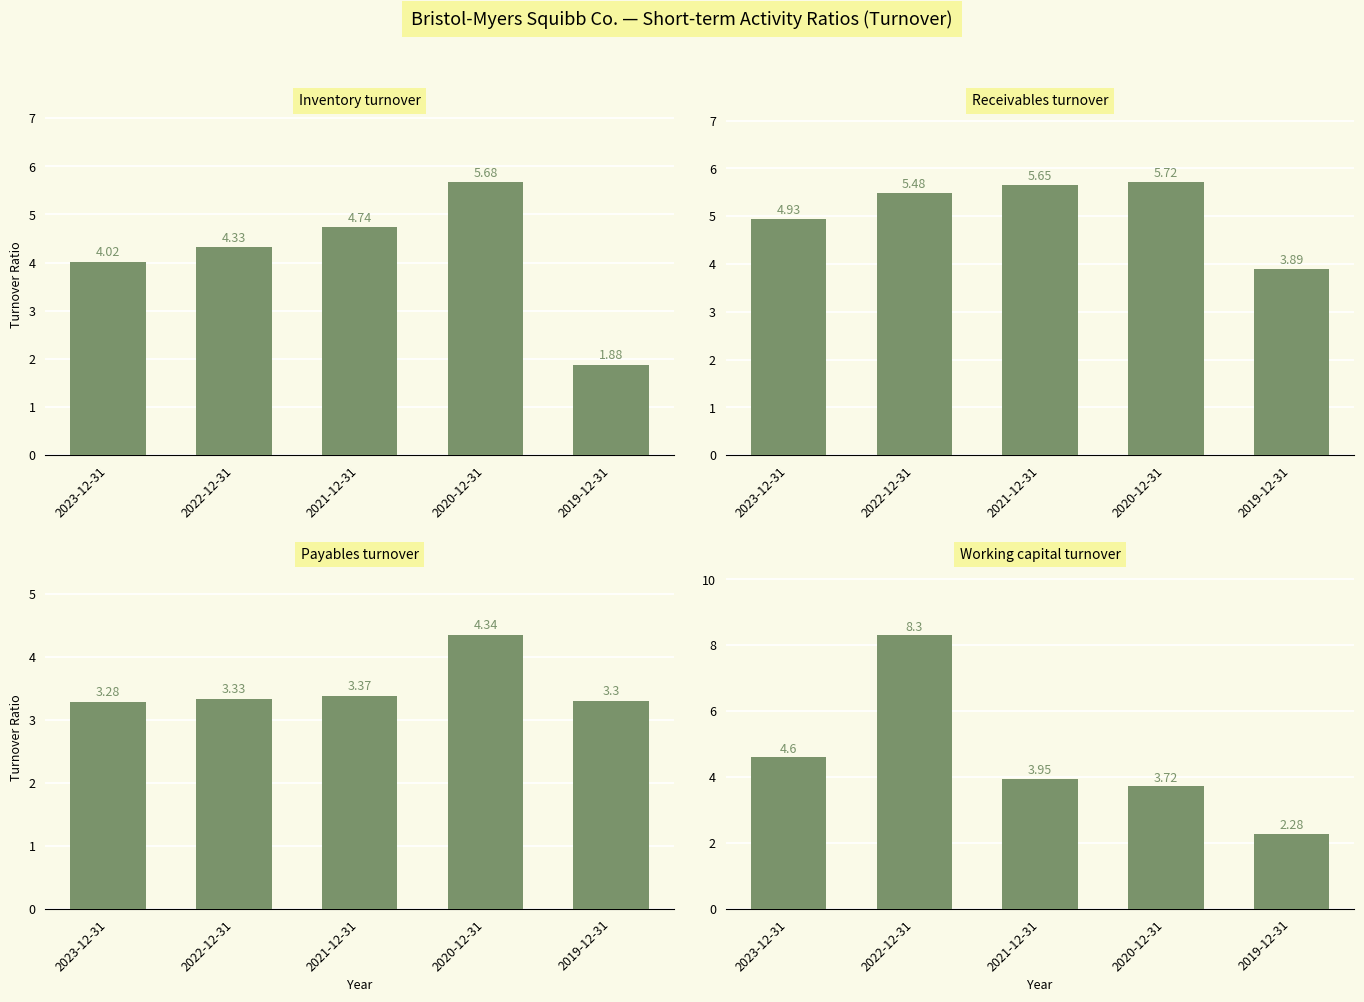

Reading right to left, extract all data points from this chart.

Inventory turnover: 2019-12-31=1.9	2020-12-31=5.7	2021-12-31=4.7	2022-12-31=4.3	2023-12-31=4.0
Receivables turnover: 2019-12-31=3.9	2020-12-31=5.7	2021-12-31=5.7	2022-12-31=5.5	2023-12-31=4.9
Payables turnover: 2019-12-31=3.3	2020-12-31=4.3	2021-12-31=3.4	2022-12-31=3.3	2023-12-31=3.3
Working capital turnover: 2019-12-31=2.3	2020-12-31=3.7	2021-12-31=4.0	2022-12-31=8.3	2023-12-31=4.6